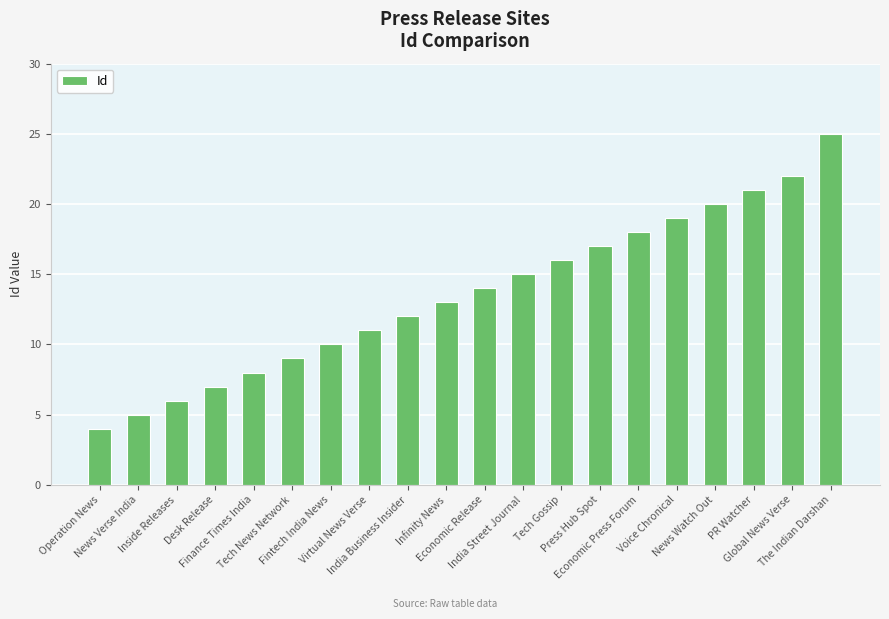

What is the sum of all values?

272